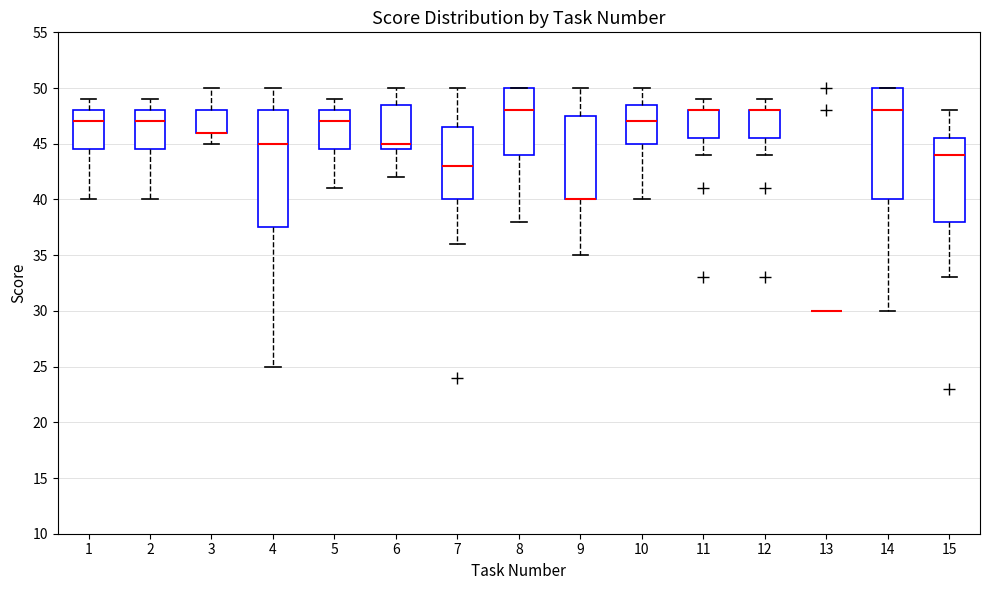

Reading left to right, transcribe this box plot: for each box, give where its median line is, the range the box spans, and where its two whiskers end, as read against the y-axis. The values are not printed on the chart, so give them approximately, as read against the axis.

1: median 47.0, box 44.5 to 48.0, whiskers 40.0 to 49.0
2: median 47.0, box 44.5 to 48.0, whiskers 40.0 to 49.0
3: median 46.0 (drawn on the box's lower edge), box 46.0 to 48.0, whiskers 45.0 to 50.0
4: median 45.0, box 37.5 to 48.0, whiskers 25.0 to 50.0
5: median 47.0, box 44.5 to 48.0, whiskers 41.0 to 49.0
6: median 45.0, box 44.5 to 48.5, whiskers 42.0 to 50.0
7: median 43.0, box 40.0 to 46.5, whiskers 36.0 to 50.0
8: median 48.0, box 44.0 to 50.0, whiskers 38.0 to 50.0
9: median 40.0 (drawn on the box's lower edge), box 40.0 to 47.5, whiskers 35.0 to 50.0
10: median 47.0, box 45.0 to 48.5, whiskers 40.0 to 50.0
11: median 48.0 (drawn on the box's upper edge), box 45.5 to 48.0, whiskers 44.0 to 49.0
12: median 48.0 (drawn on the box's upper edge), box 45.5 to 48.0, whiskers 44.0 to 49.0
13: box collapsed to a line at 30.0, whiskers 30.0 to 30.0
14: median 48.0, box 40.0 to 50.0, whiskers 30.0 to 50.0
15: median 44.0, box 38.0 to 45.5, whiskers 33.0 to 48.0